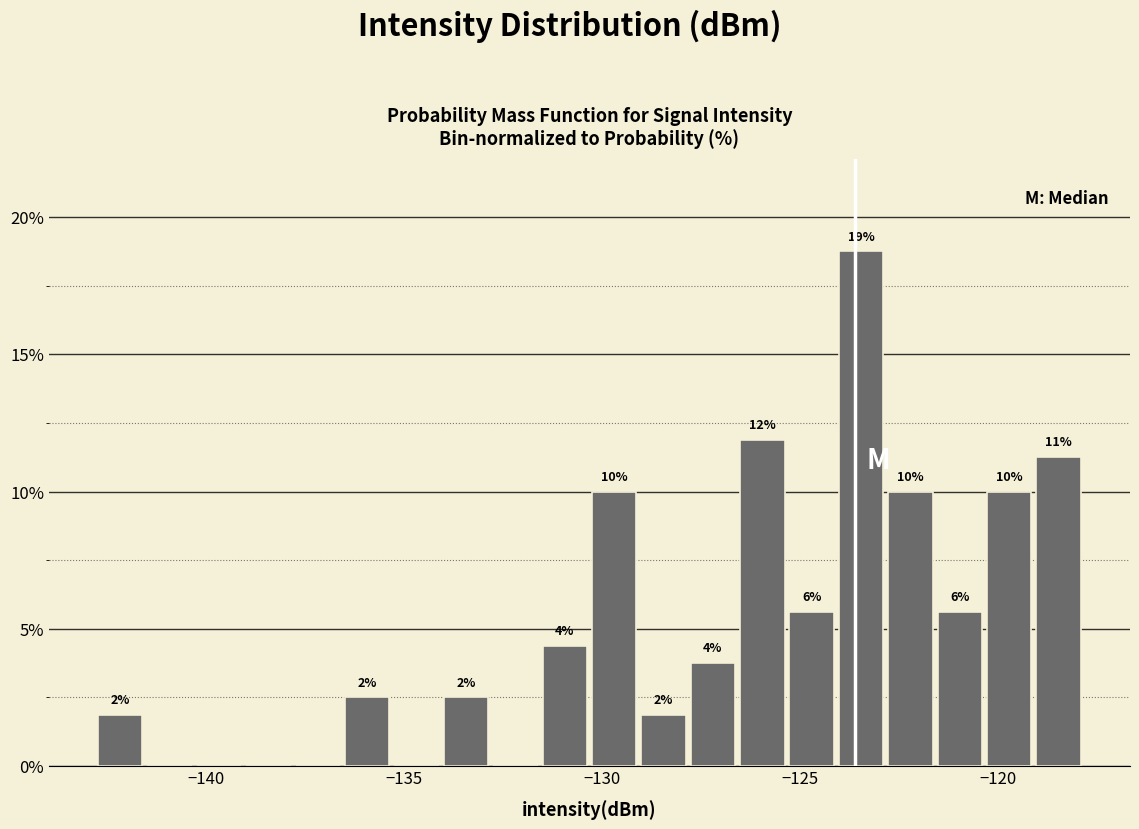

Read against the x-axis, roughly where is the centre of the tallest bar?

-123.5